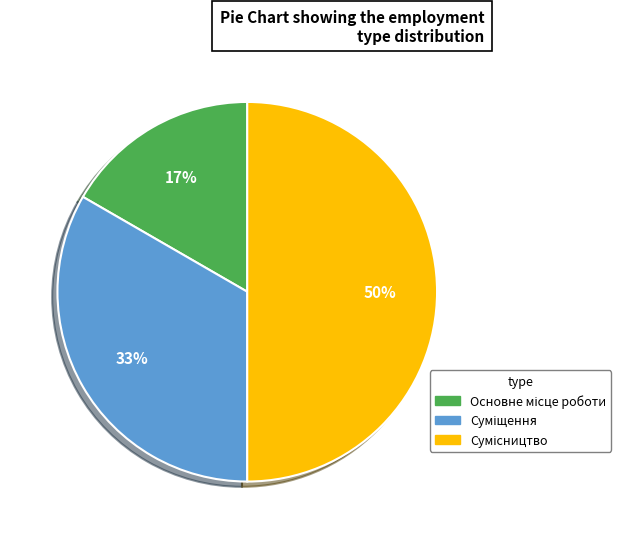

How many slices are in this pie chart?

3